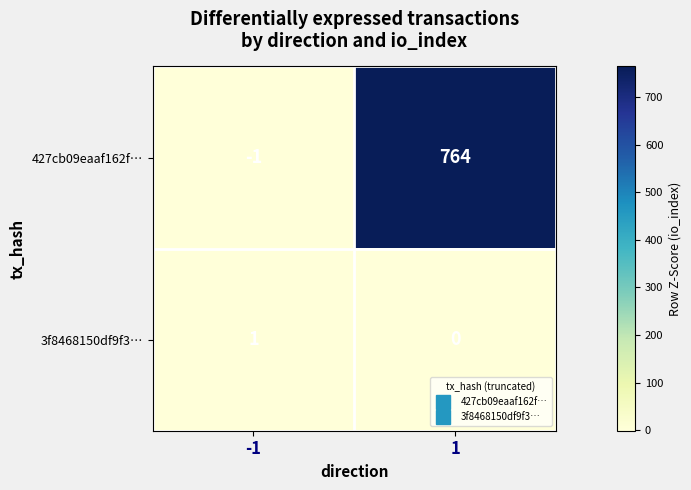

What is the spread (max minus min) of values at -1?

2